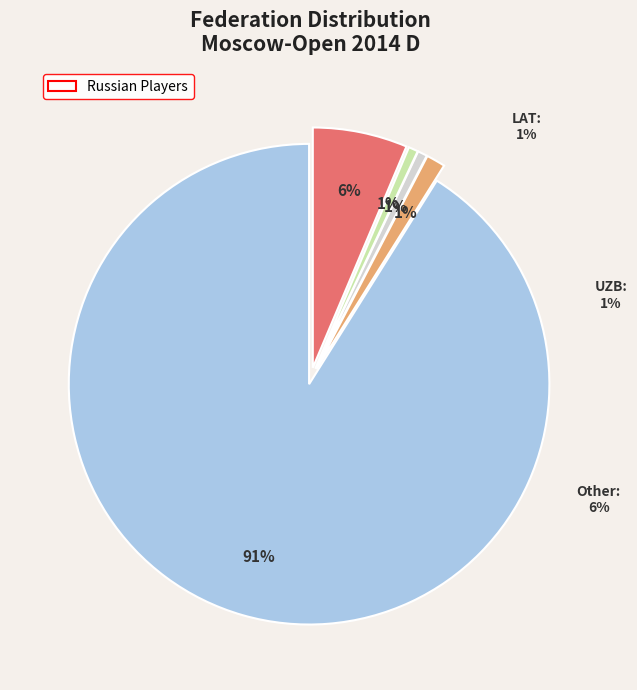

True or false: RUS accounts for 91% of the total.

True